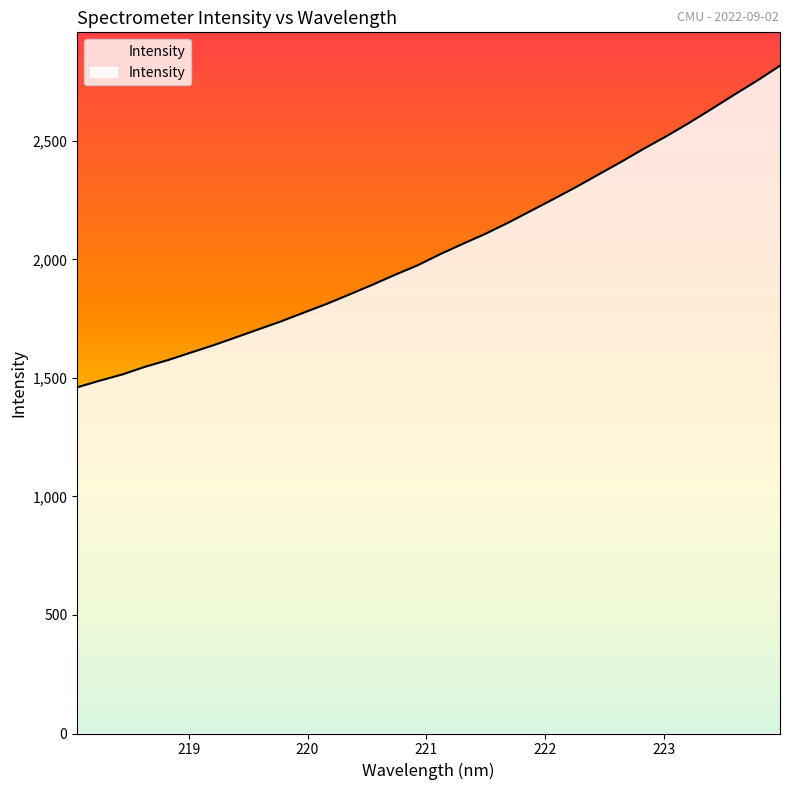

What is the difference between the maximum and minimum values?

1356.8